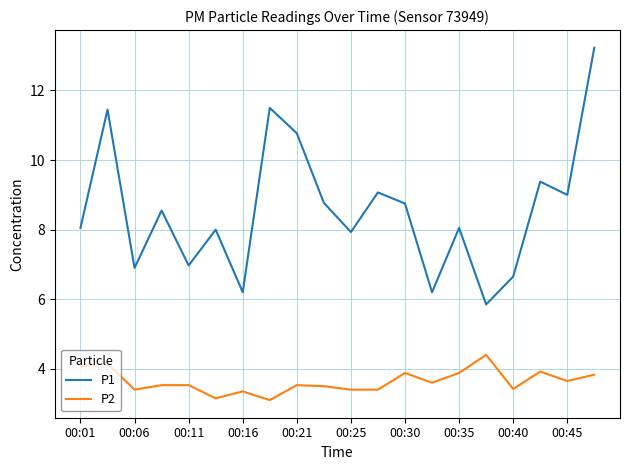

What is the average value of the P1 series?

8.6